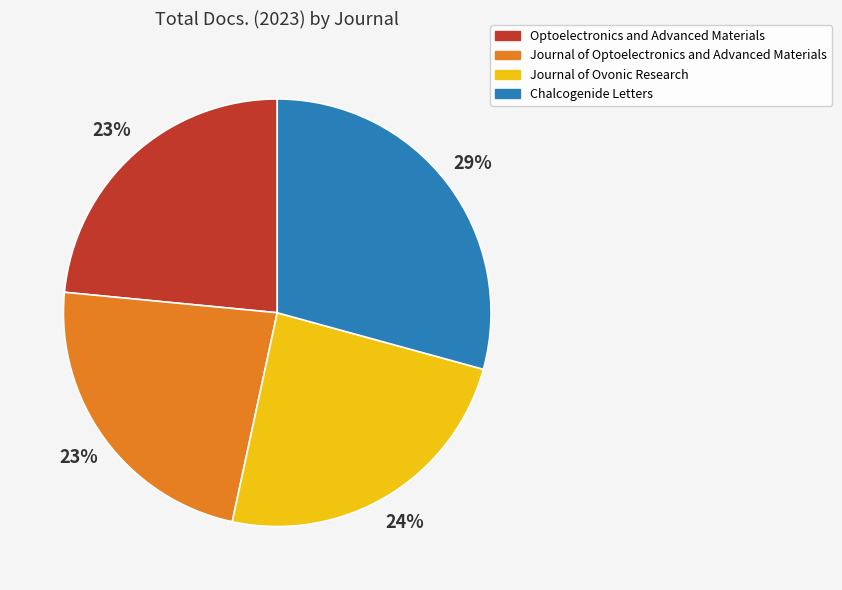

How many slices are in this pie chart?

4